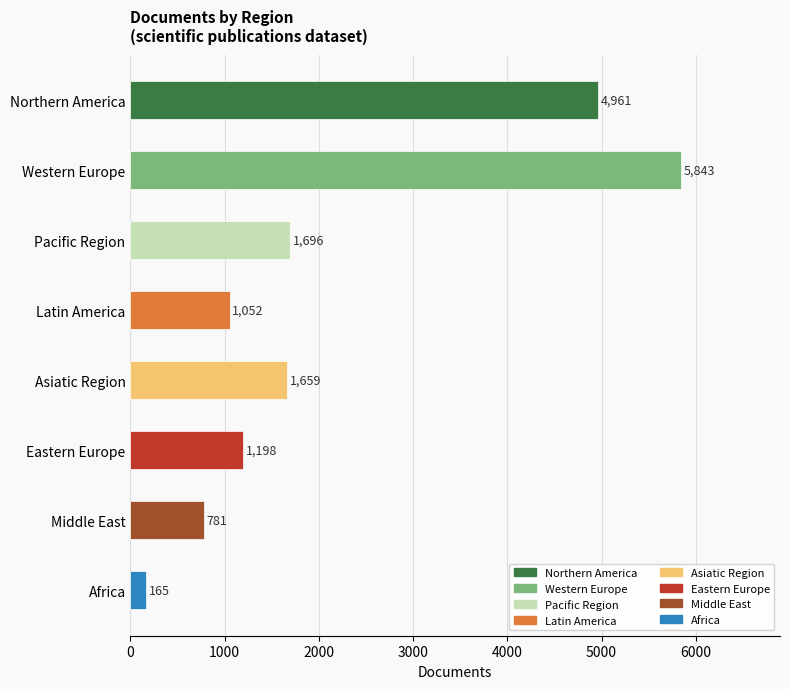

Approximately how many times larger is the value at Eastern Europe compared to Asiatic Region?

0.7